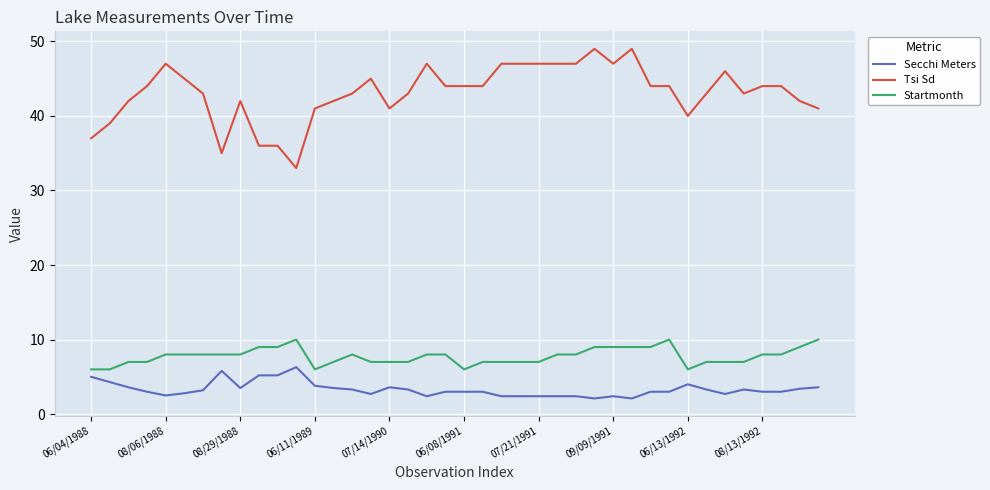

What is the maximum value for Tsi Sd?

49.0